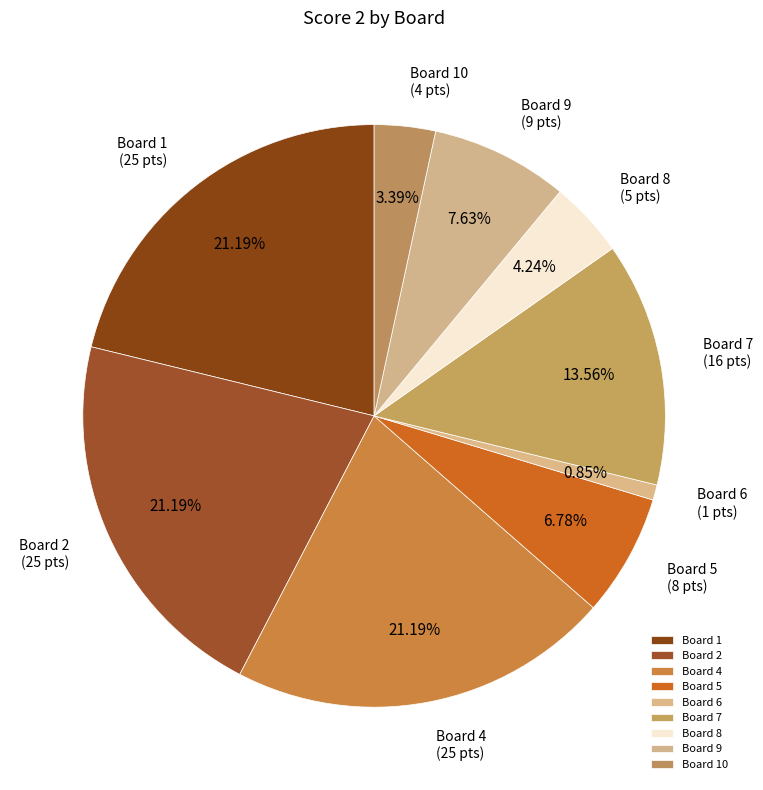

How many slices are in this pie chart?

9